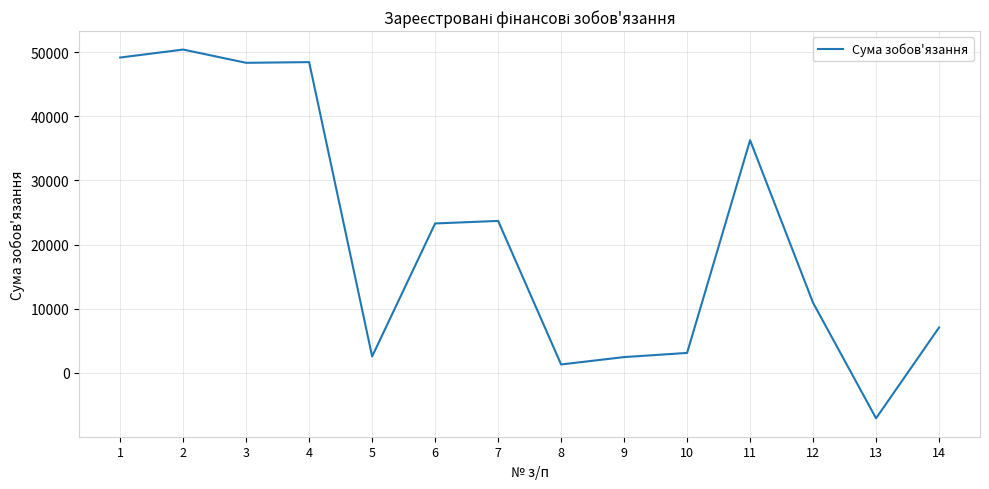

How many values are below zero?

1